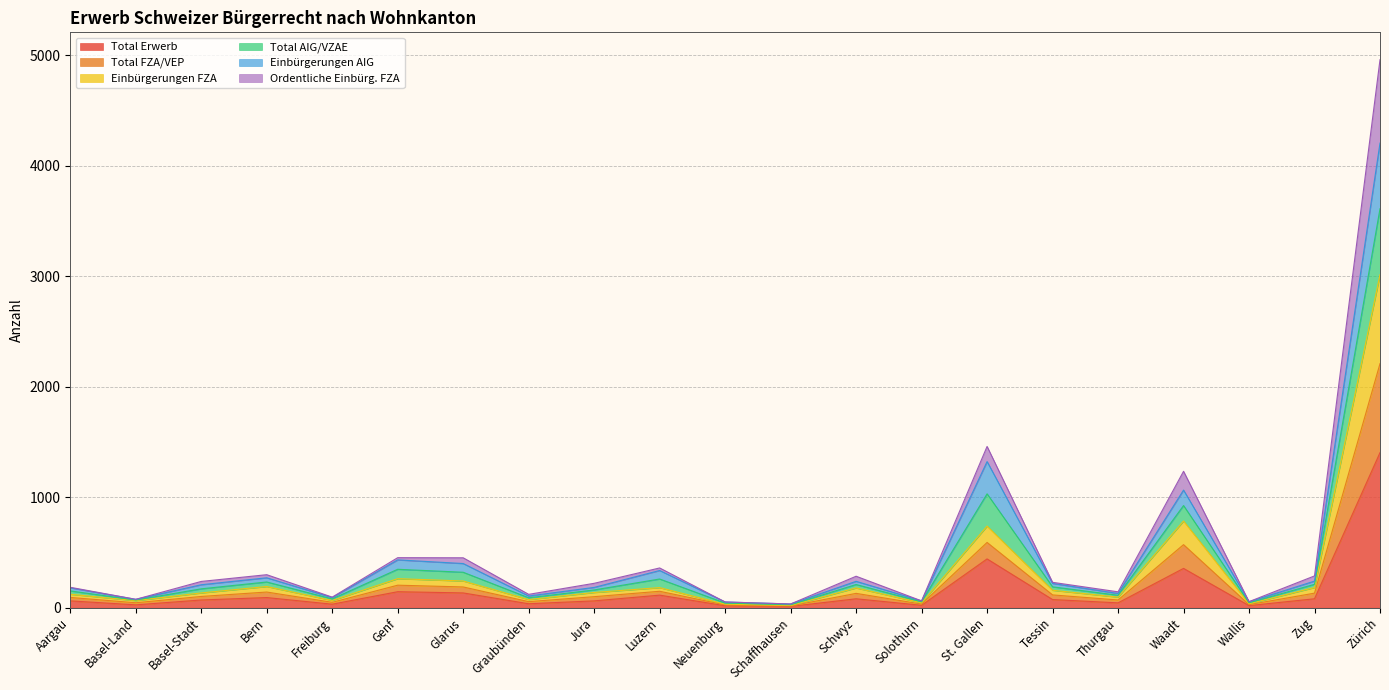

Does the chart display data point markers on the line(s)?

No